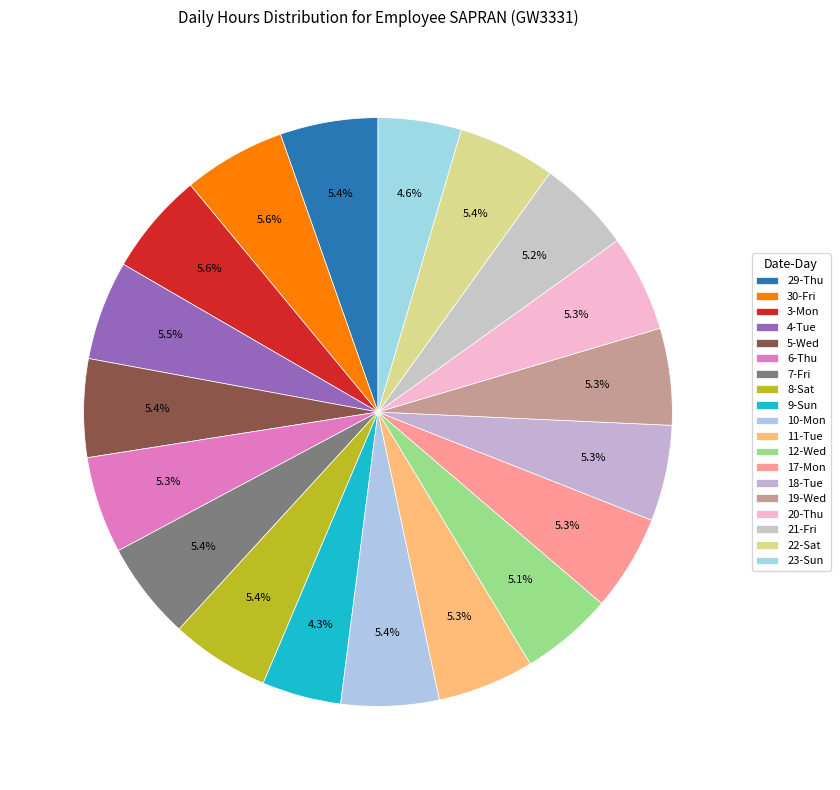

True or false: 4-Tue accounts for 5% of the total.

True